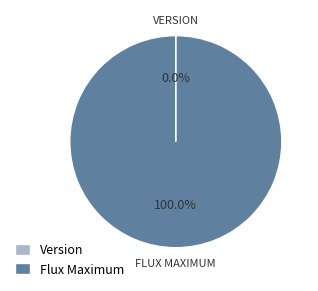

To the nearest percent, what portion does Flux Maximum represent?

100%